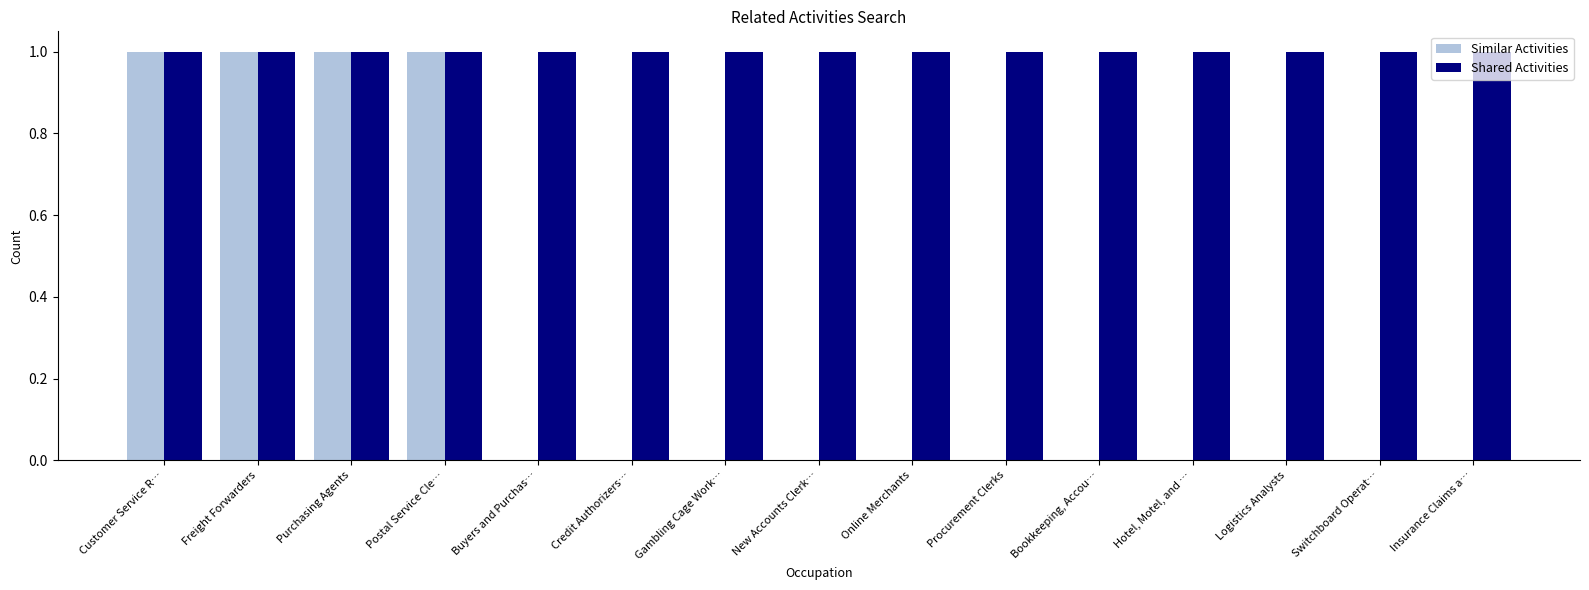

Reading left to right, list all the values displayed in this chart.

Similar Activities: 1	1	1	1	0	0	0	0	0	0	0	0	0	0	0
Shared Activities: 1	1	1	1	1	1	1	1	1	1	1	1	1	1	1